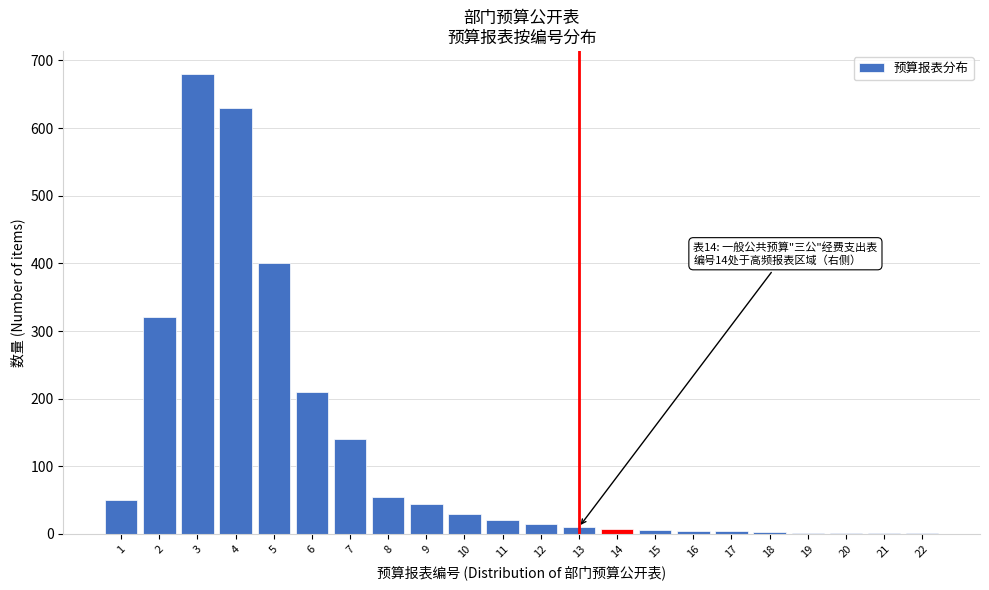

What is the ratio of the value at 6 to the value at 7?

1.5